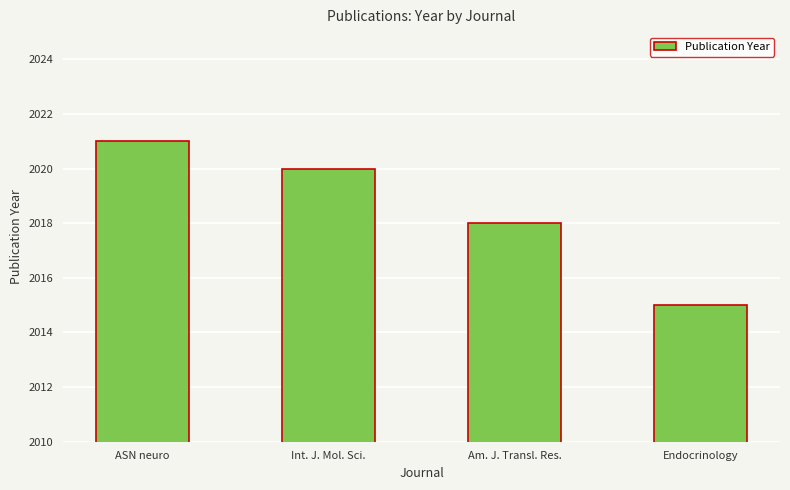

Reading left to right, transcribe all the data shown in this chart.

ASN neuro=2021	Int. J. Mol. Sci.=2020	Am. J. Transl. Res.=2018	Endocrinology=2015